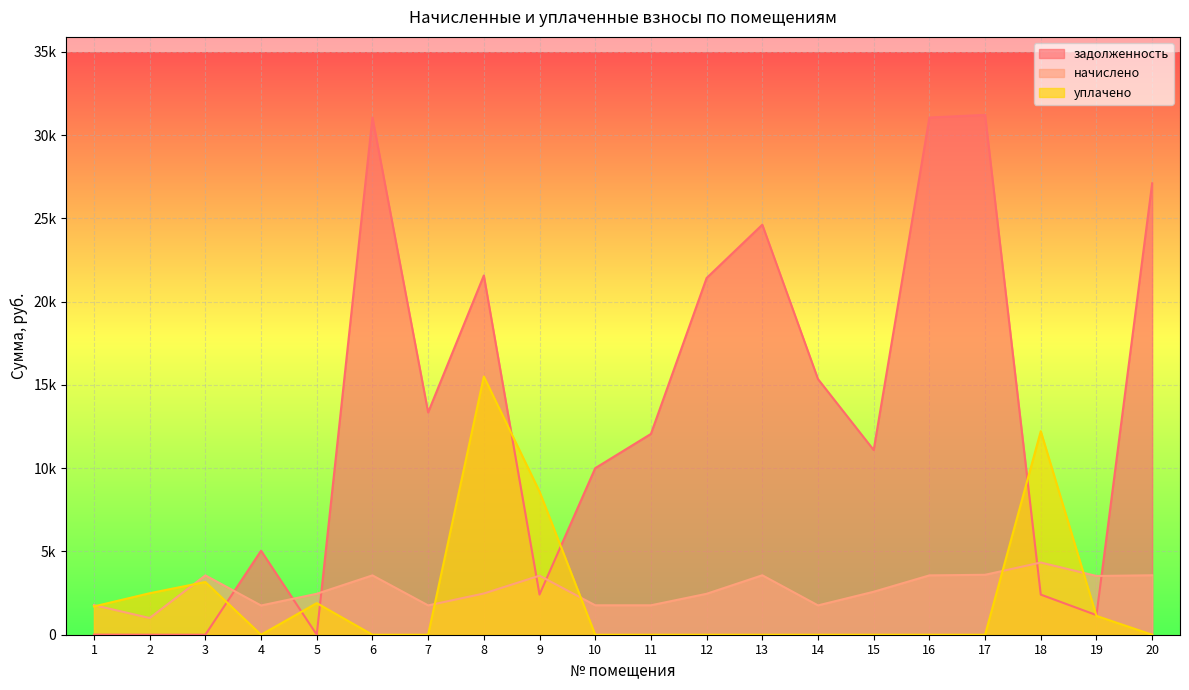

Is the value of начислено at 15 greater than the value of задолженность at 20?

No